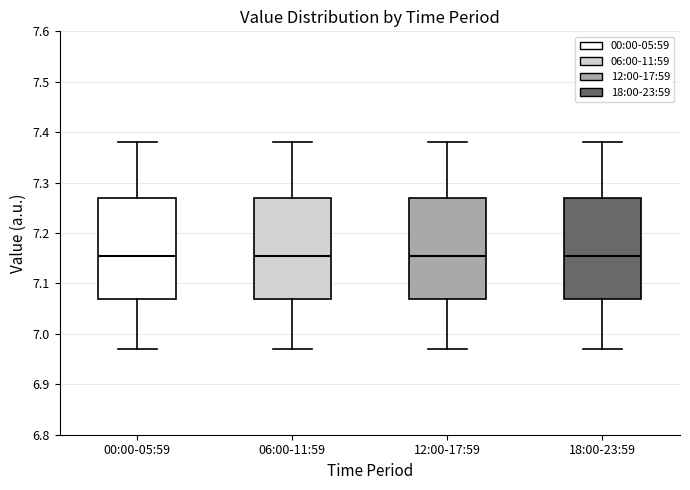

Where does the upper whisker of the box for 18:00-23:59 end on the y-axis? The values are not printed on the chart, so give them approximately, as read against the axis.

7.38